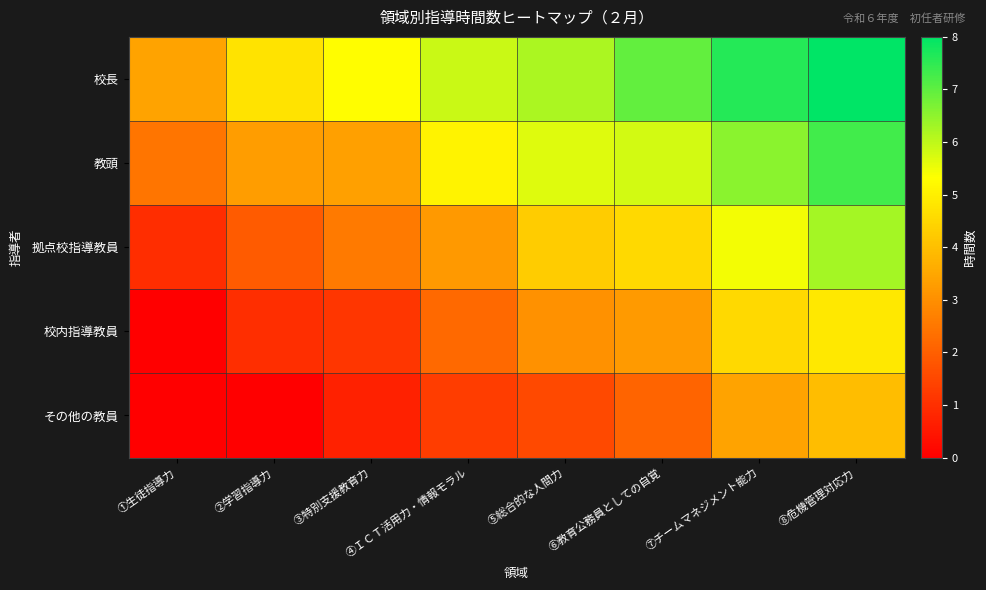

Which category has the lowest value across all series?

①生徒指導力